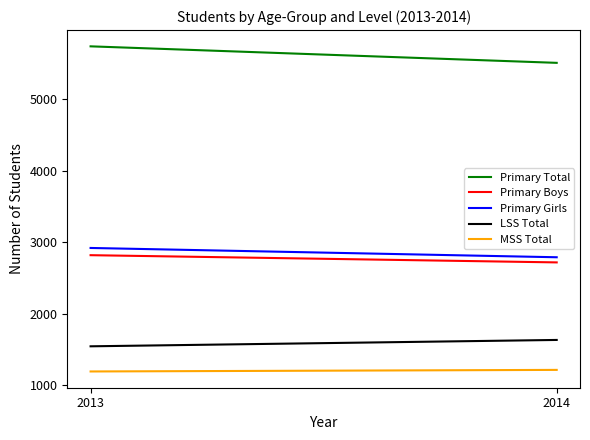

Which has a higher value, 2014 or 2013?

2013